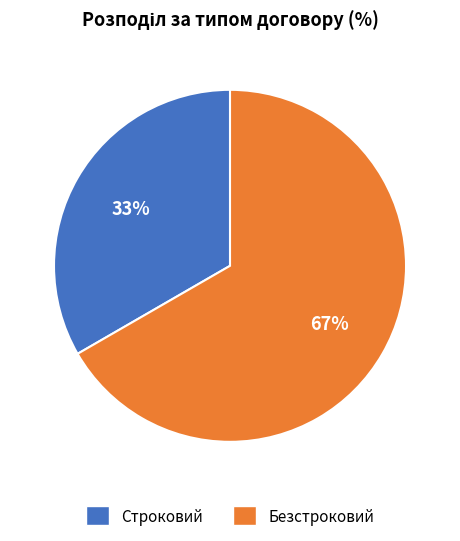

Which has a higher value, Строковий or Безстроковий?

Безстроковий